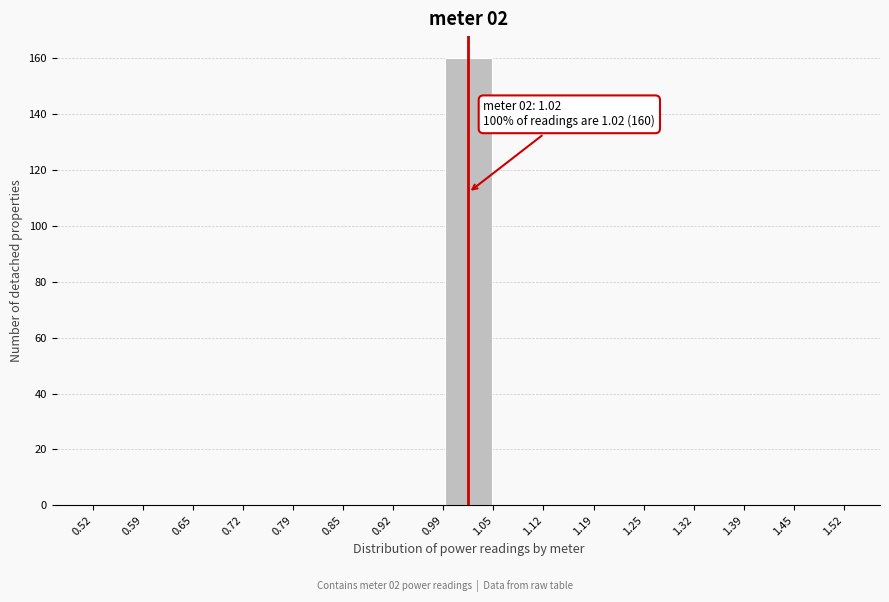

Which range on the x-axis has the tallest bar?

0.99 to 1.05